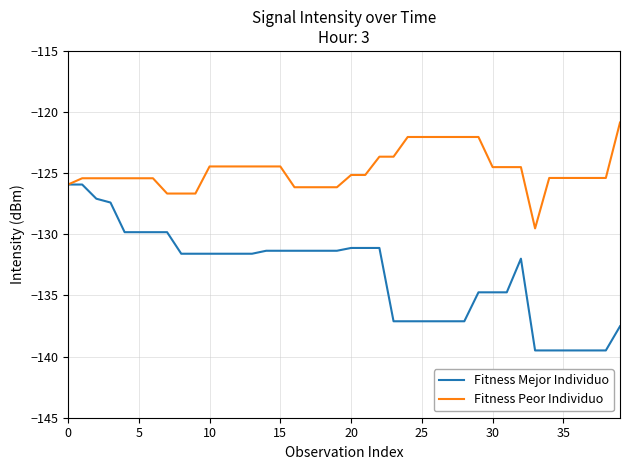

List the series in order of their overall mean, highest first.

Fitness Peor Individuo, Fitness Mejor Individuo